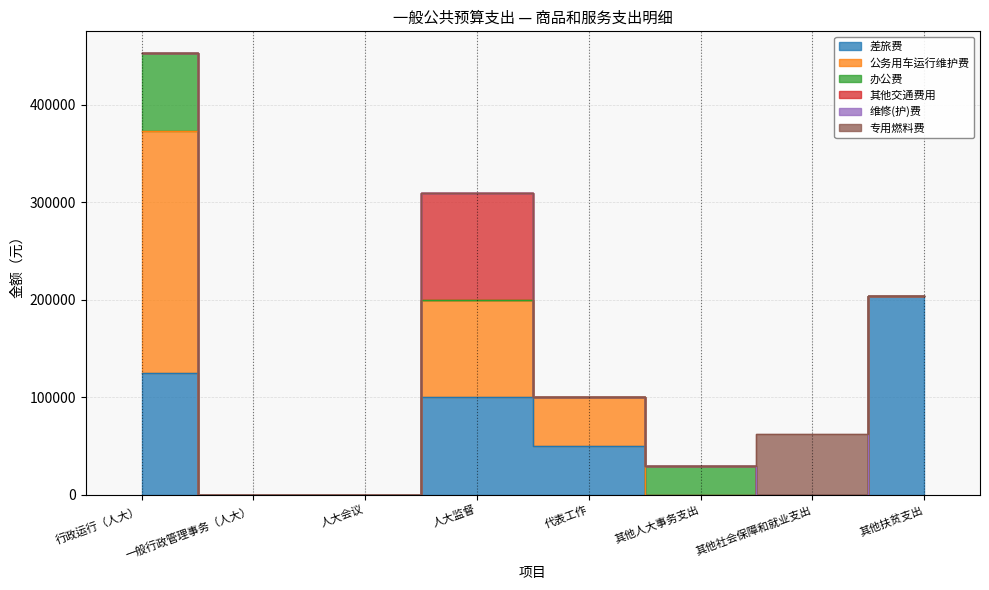

In 办公费, how many points are higher than both neighbors (excluding endpoints)?

1